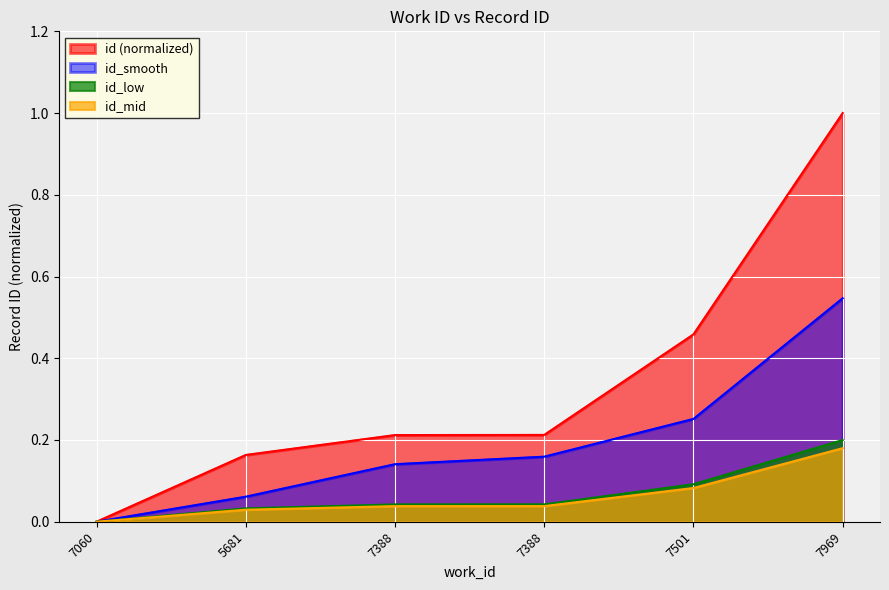

What is the label of the 1st point from the left?

7060